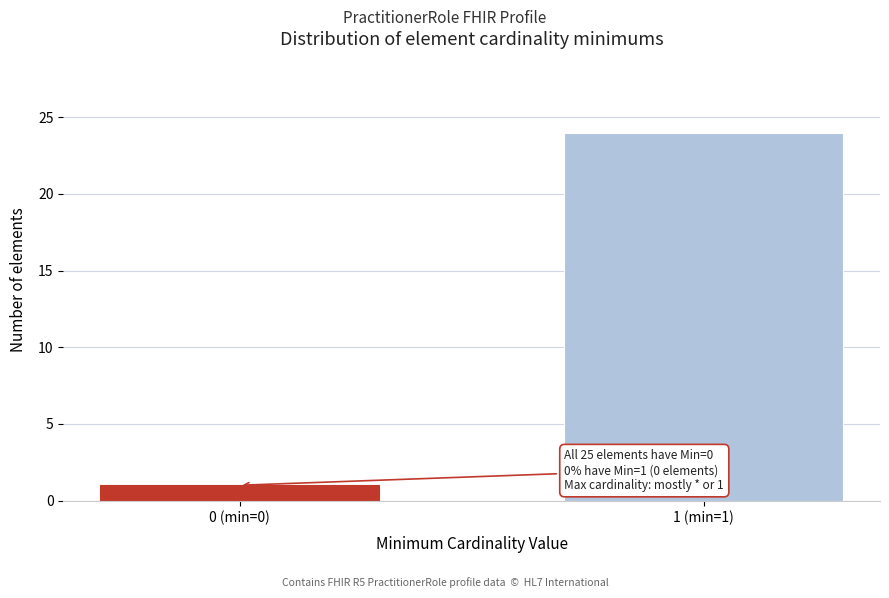

Reading left to right, extract all data points from this chart.

0 (min=0)=1	1 (min=1)=24